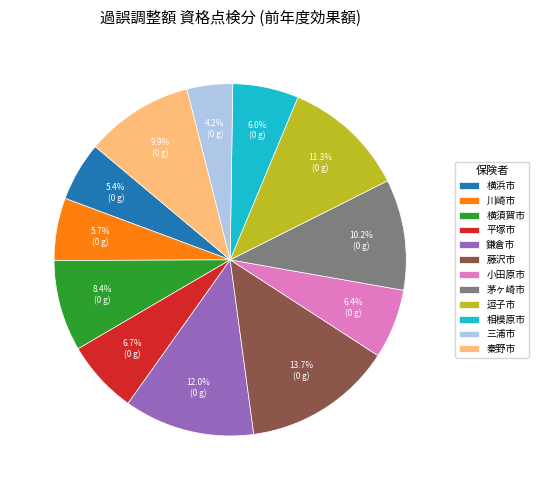

To the nearest percent, what is the difference between the largest and smallest slice percentages?

10%